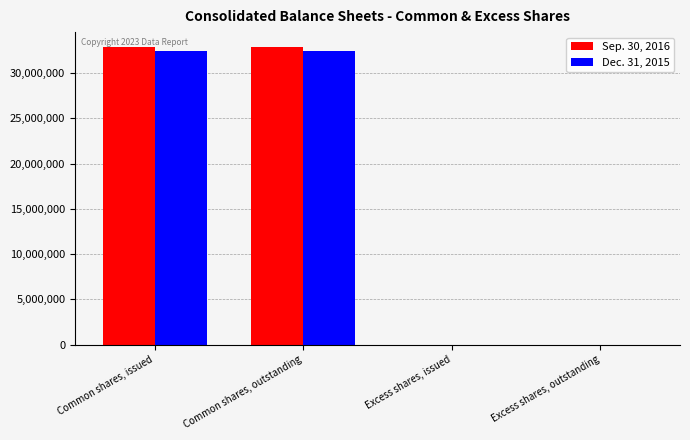

Which series changed the most between Common shares, issued and Excess shares, issued?

Sep. 30, 2016